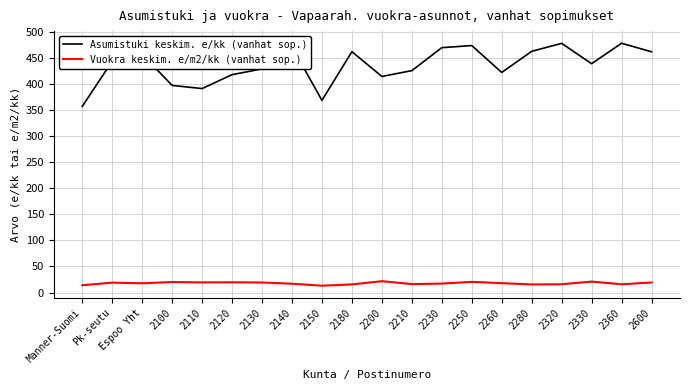

What is the lowest value of the Asumistuki keskim. e/kk (vanhat sop.) series?

357.0